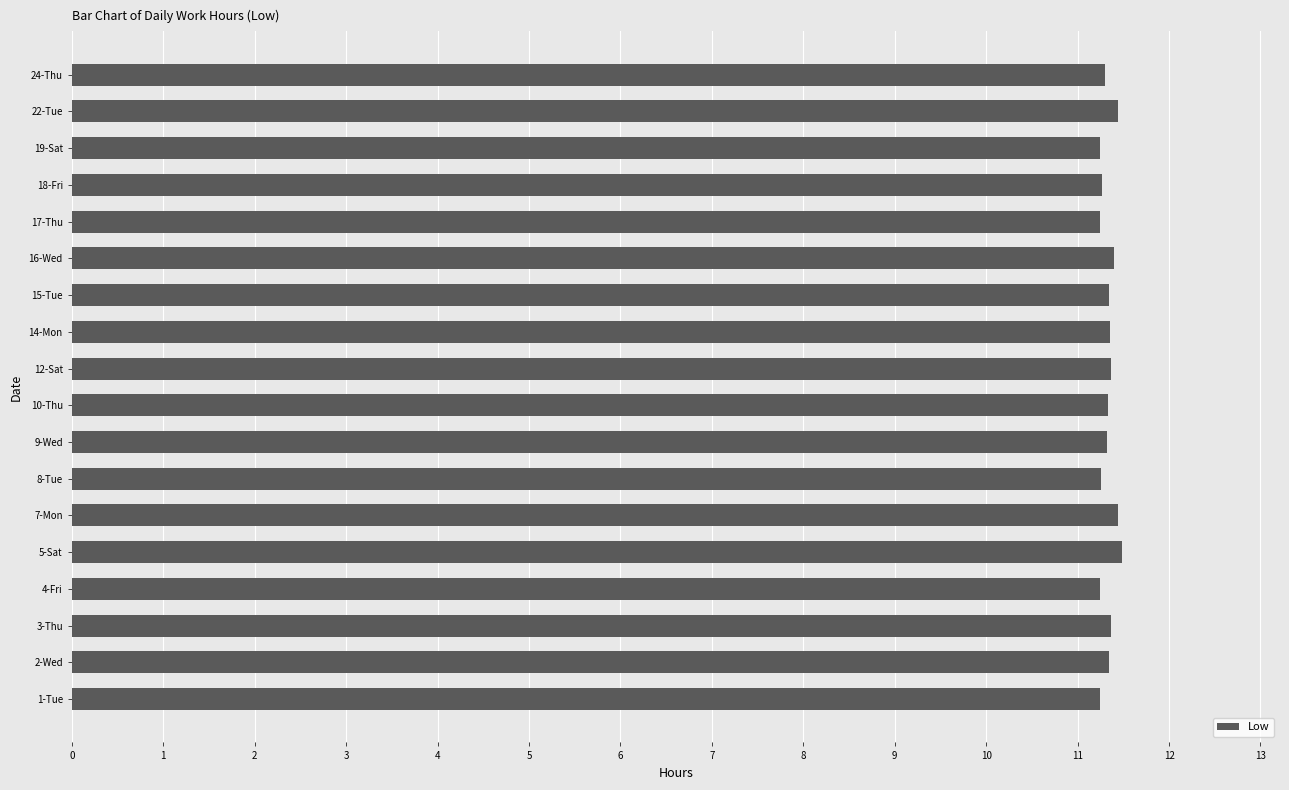

The chart shows a value of 11.4 at 3-Thu. True or false?

True